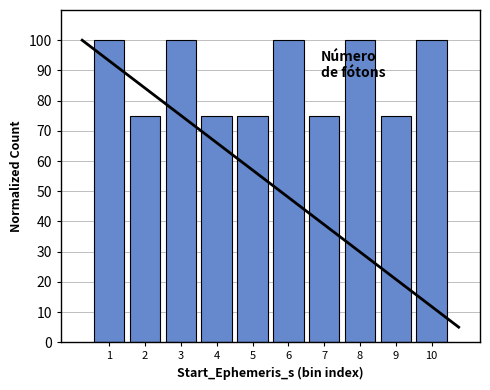

Reading right to left, transcribe all the data shown in this chart.

10=100	9=75	8=100	7=75	6=100	5=75	4=75	3=100	2=75	1=100